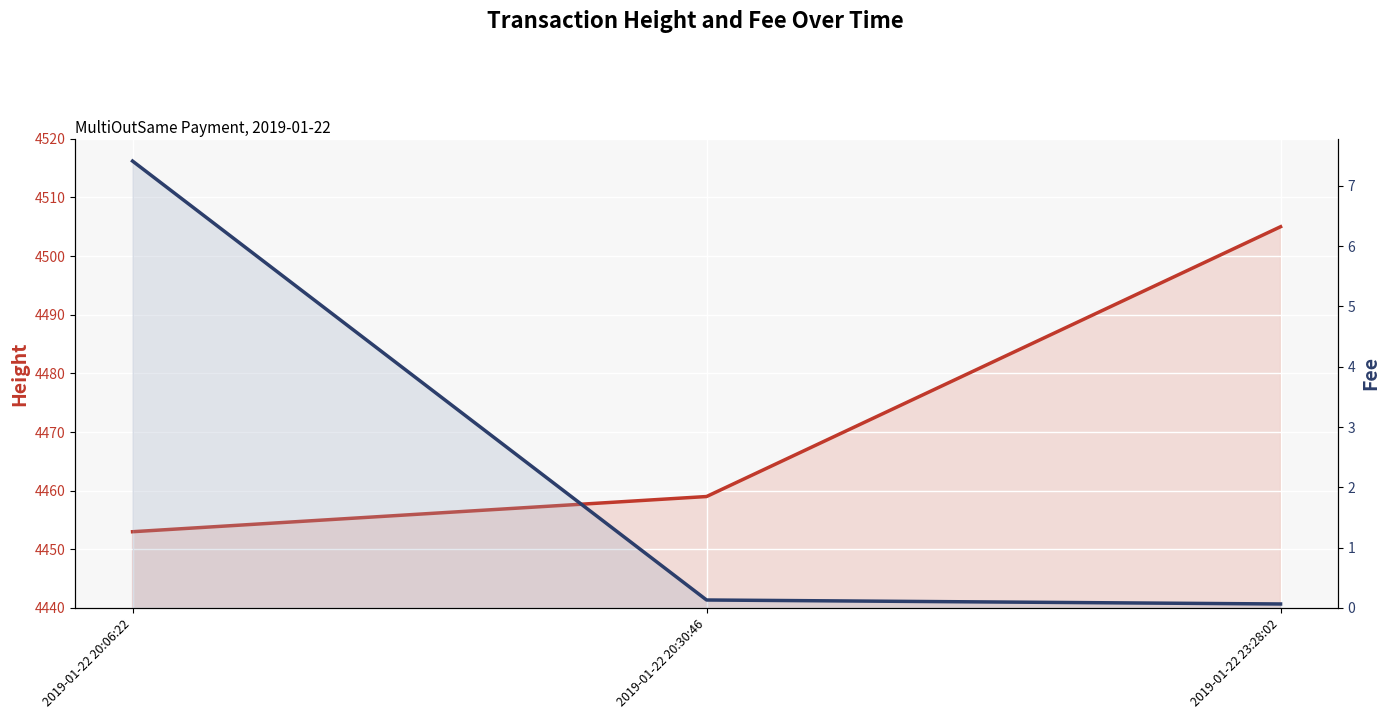

At which label does Height first exceed 4459?

2019-01-22 23:28:02